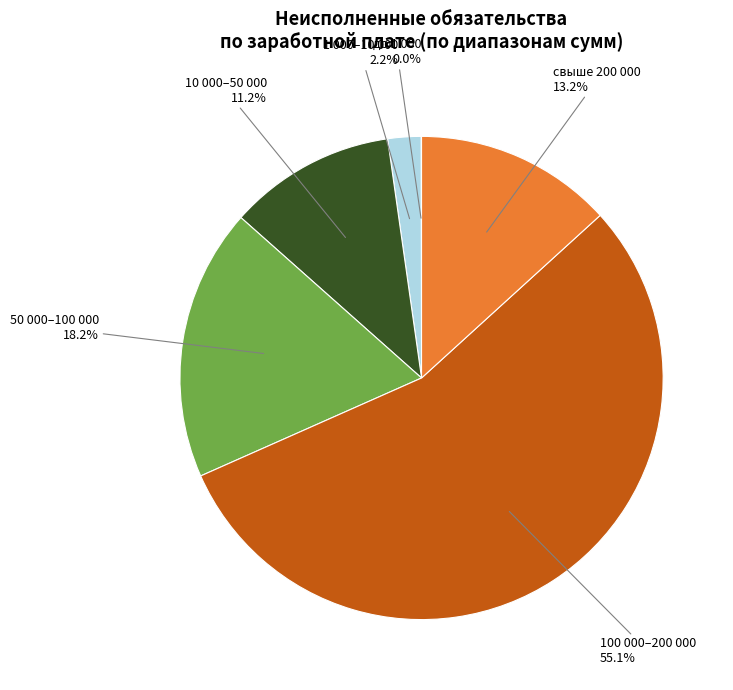

What is the total percentage of 100 000–200 000 and свыше 200 000?

68.4%